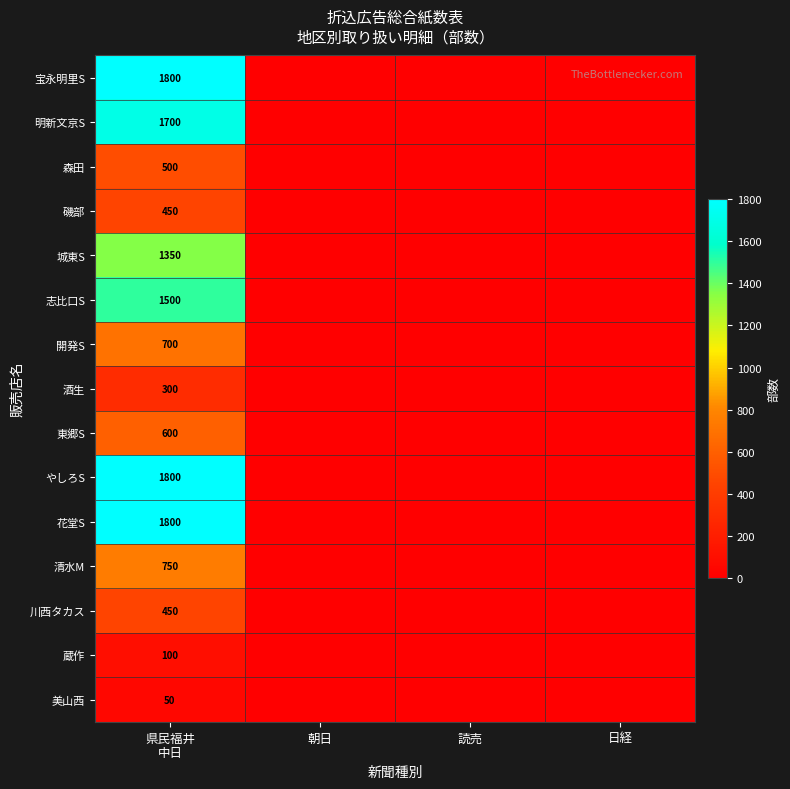

The value of 森田 at 日経 is 206. True or false?

False